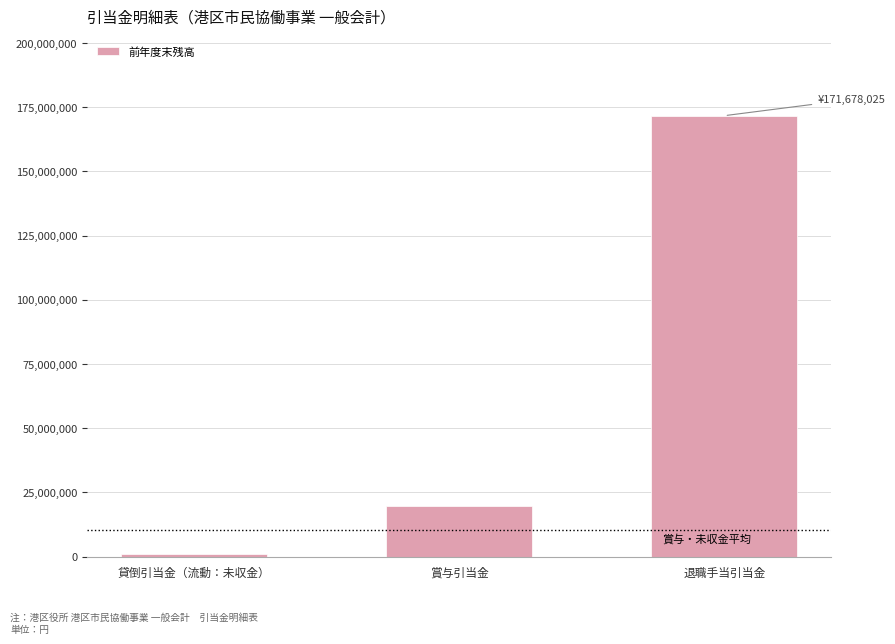

What is the label of the 1st bar from the right?

退職手当引当金